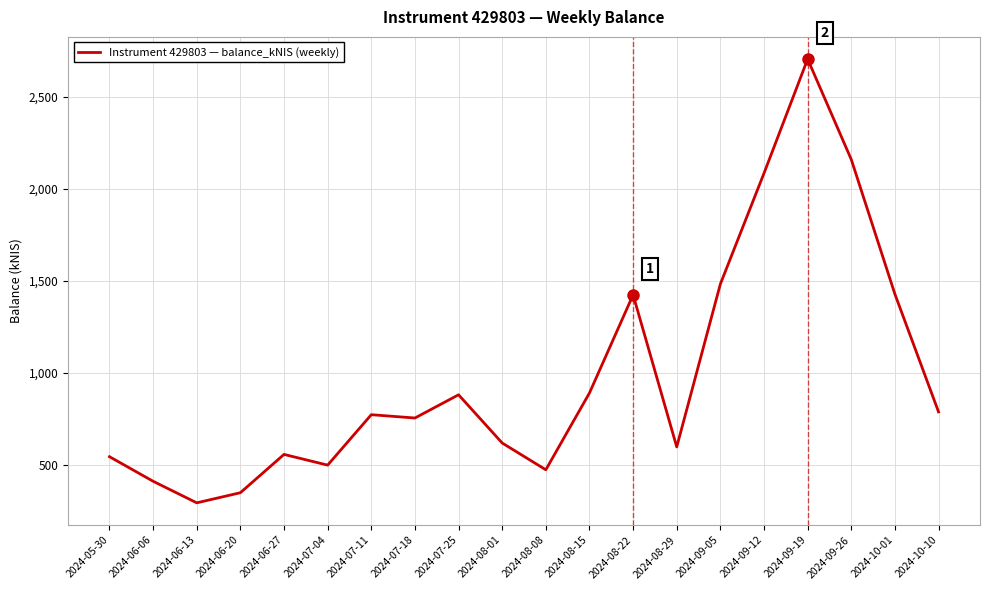

The chart shows a value of 1204.2 at 2024-10-10. True or false?

False